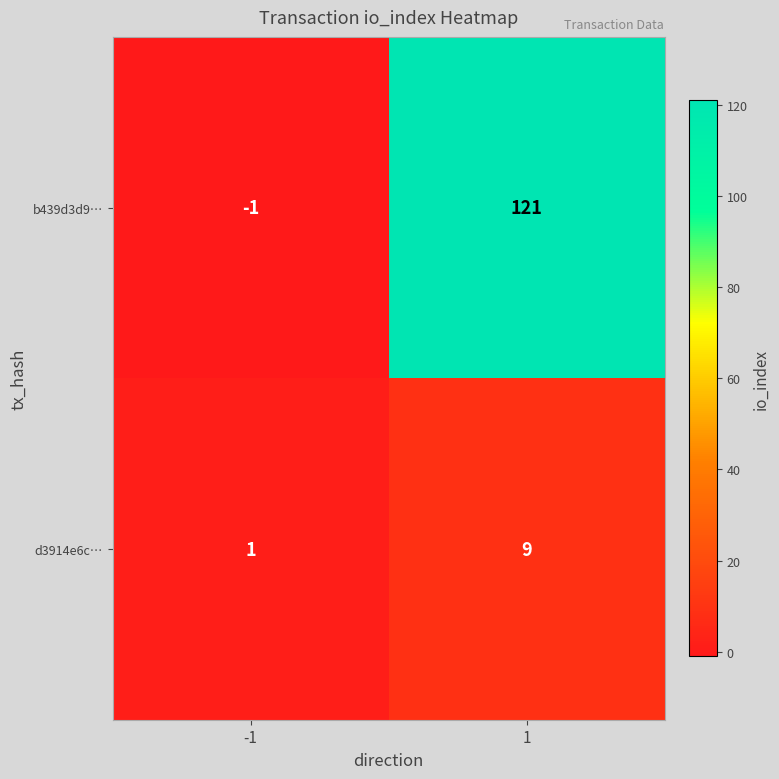

What is the sum of all d3914e6c… values?

10